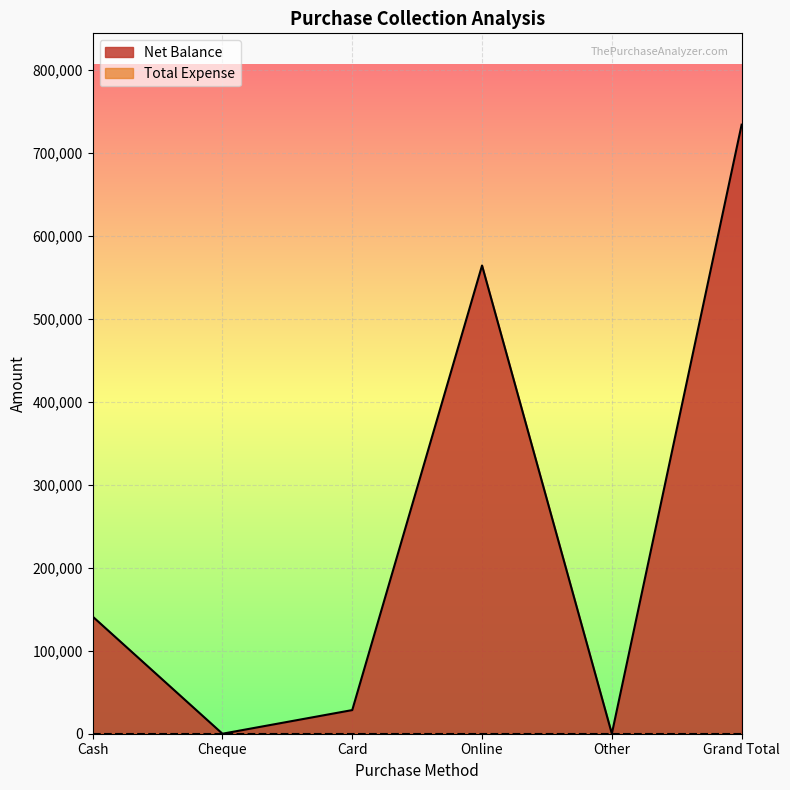

How many lines are shown in the chart?

2